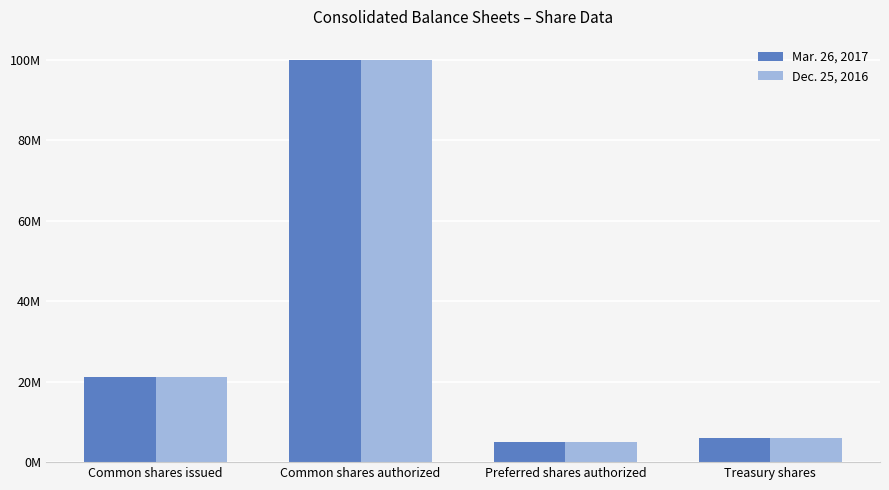

Is the value of Dec. 25, 2016 at Preferred shares authorized greater than the value of Mar. 26, 2017 at Common shares authorized?

No